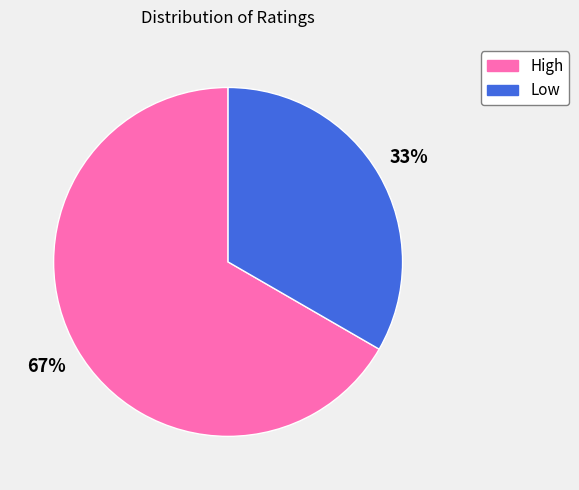

Combined, do High and Low account for over 50%?

Yes